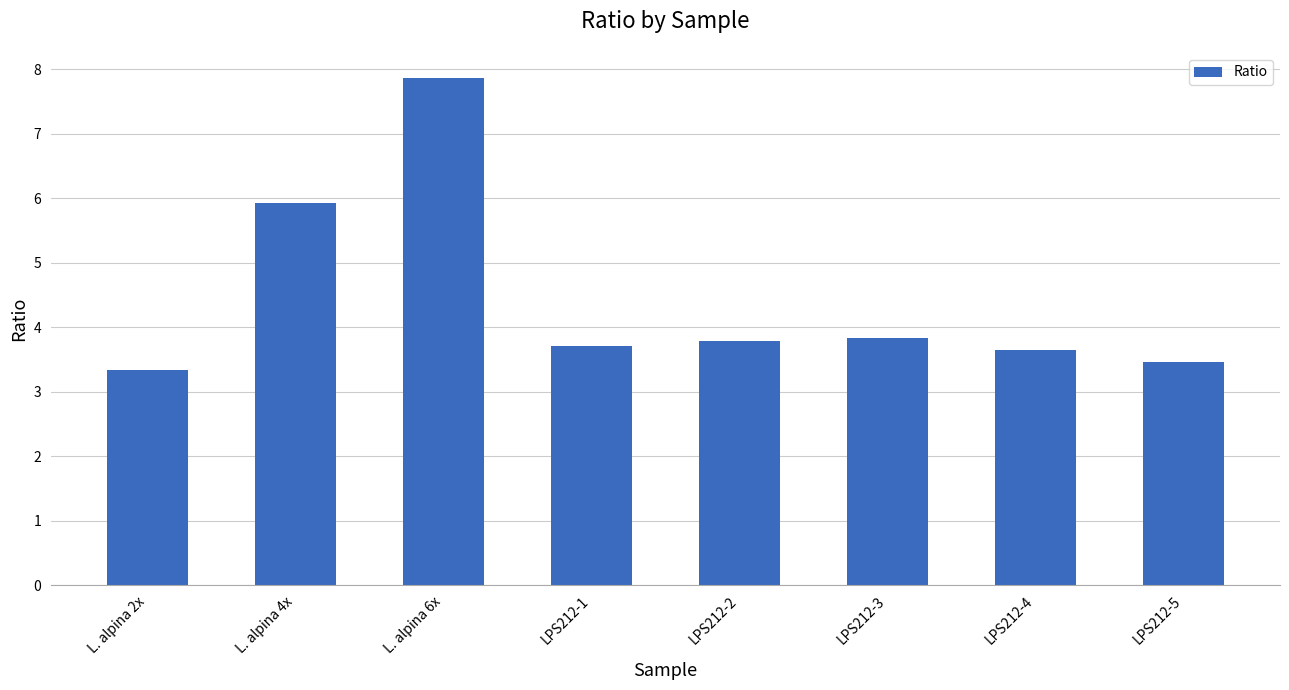

How many bars are there in total?

8